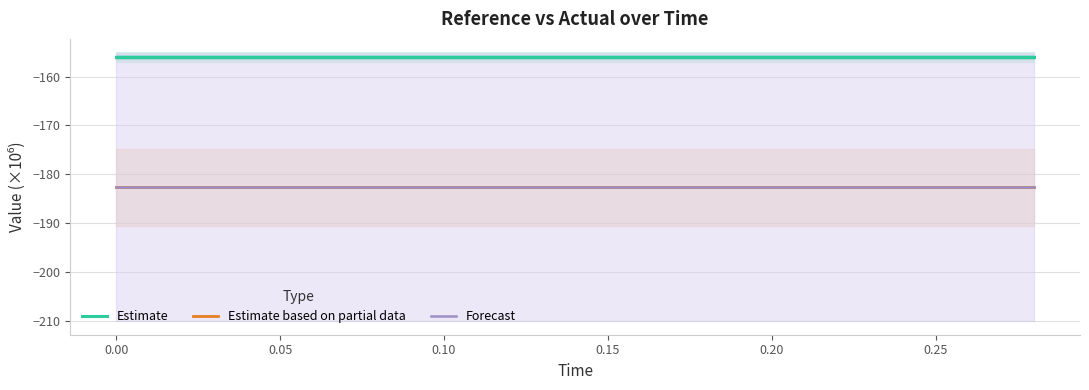

What is the total value across all series at 0.25?

-521.2